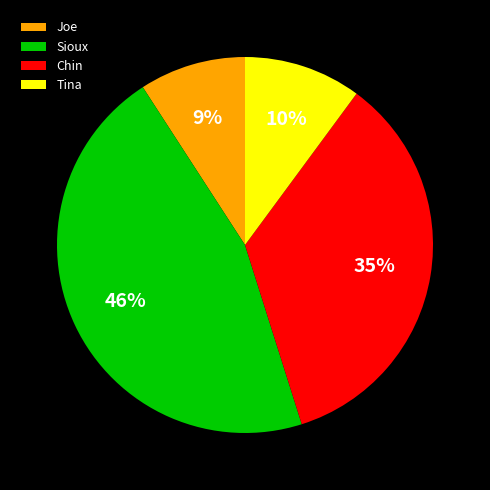

To the nearest percent, what is the average slice percentage?

25%